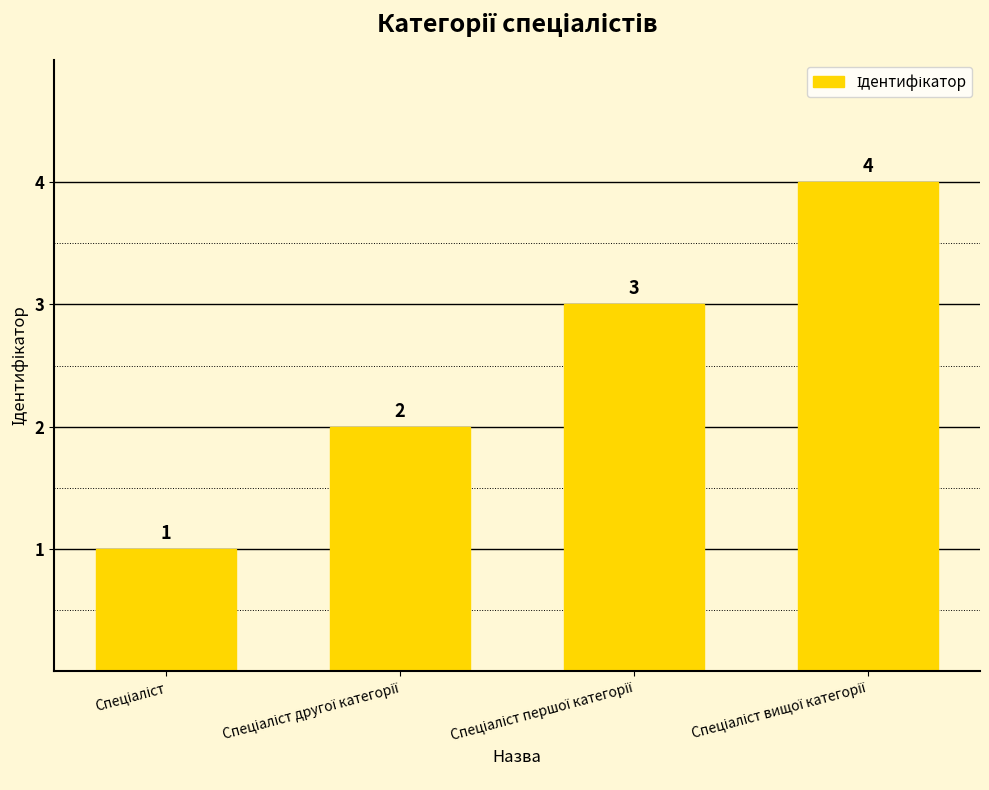

What is the greatest value displayed?

4